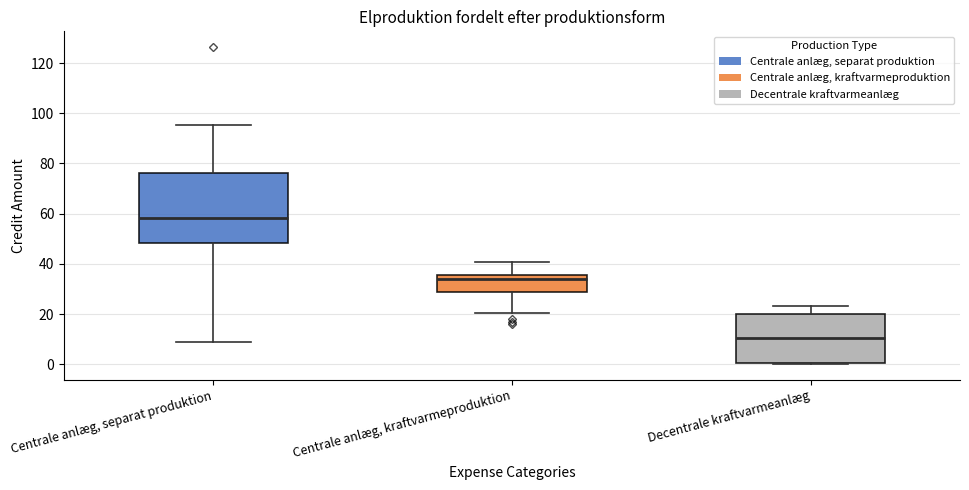

Reading left to right, read every box against the y-axis: the position of its median line, the range the box covers, and the ends of its whiskers. The values are not printed on the chart, so give them approximately, as read against the axis.

Centrale anlæg, separat produktion: median 58, box 48 to 76, whiskers 8 to 96
Centrale anlæg, kraftvarmeproduktion: median 34, box 28 to 36, whiskers 20 to 40
Decentrale kraftvarmeanlæg: median 10, box 0 to 20, whiskers 0 to 24